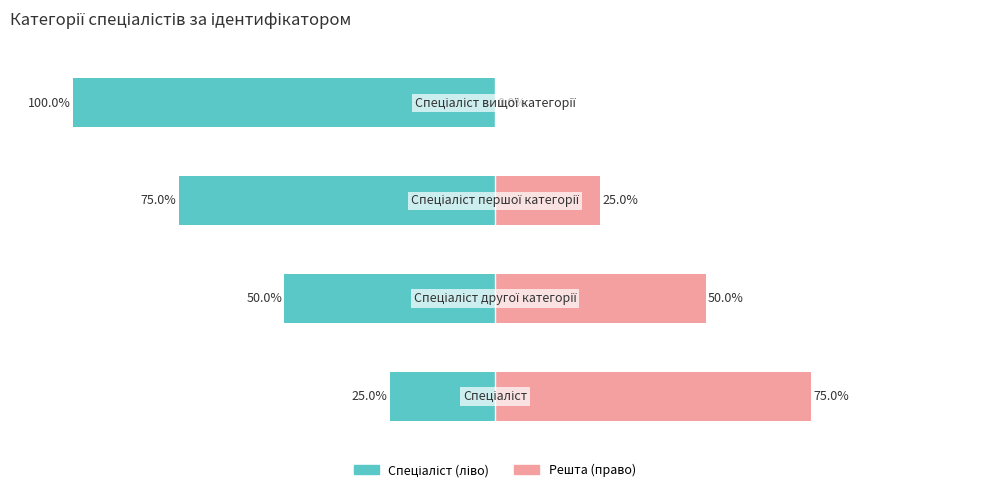

What is the difference between the Ідентифікатор (ліво) values at 1 and 2?

25